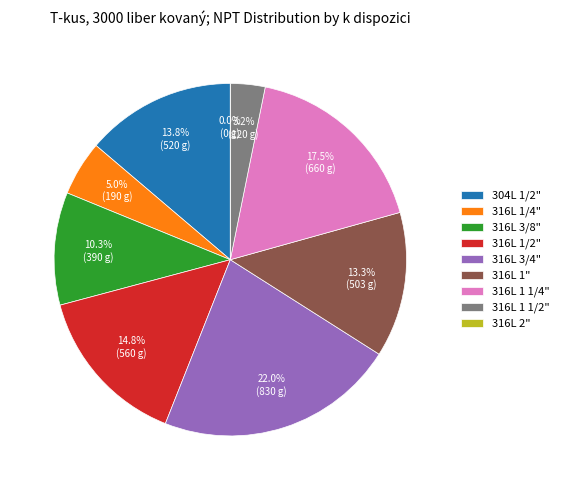

Rank the categories by value from highest to lowest.

316L 3/4", 316L 1 1/4", 316L 1/2", 304L 1/2", 316L 1", 316L 3/8", 316L 1/4", 316L 1 1/2", 316L 2"